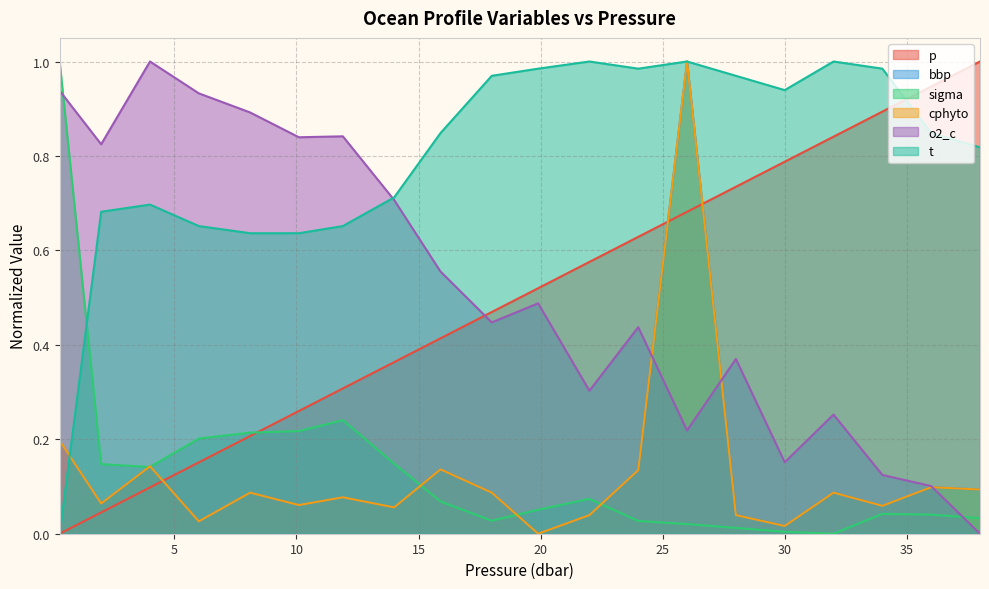

Which category has the highest value in the bbp series?

26.0